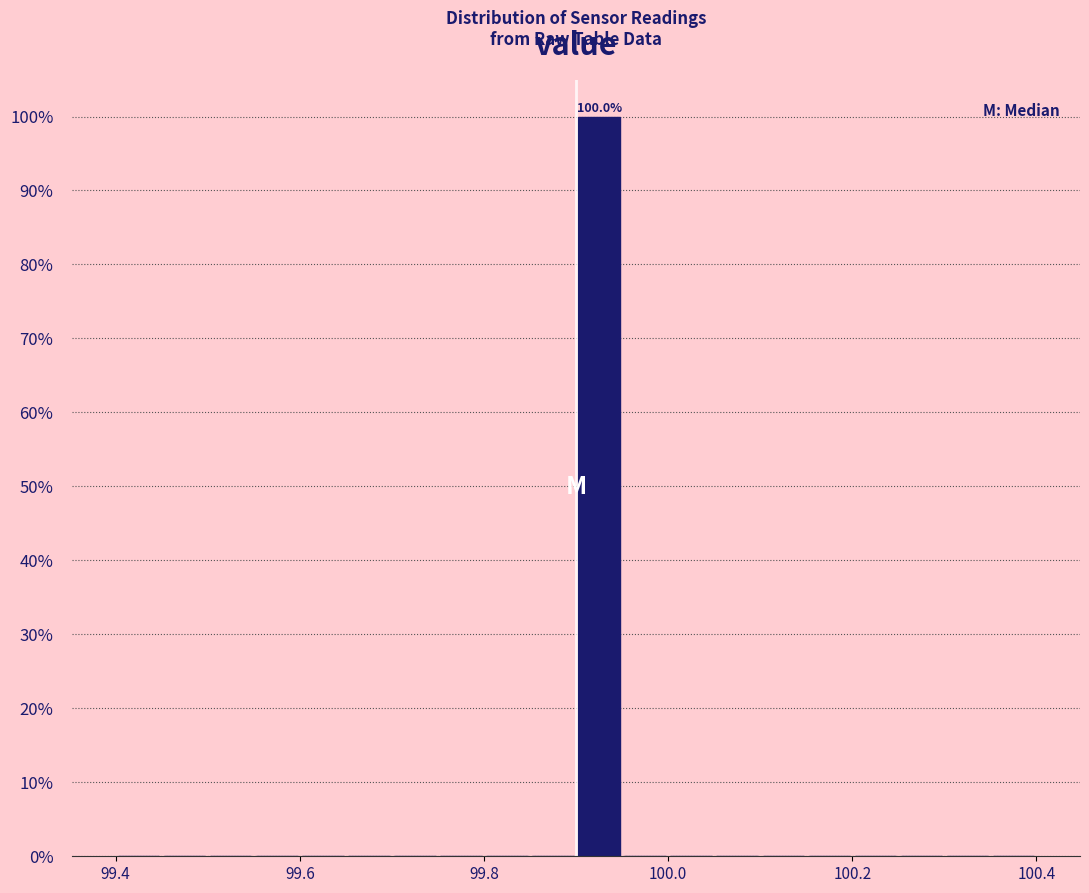

Around what value on the x-axis is the tallest bar? Give the approximate position of its centre, as read against the axis.

99.92